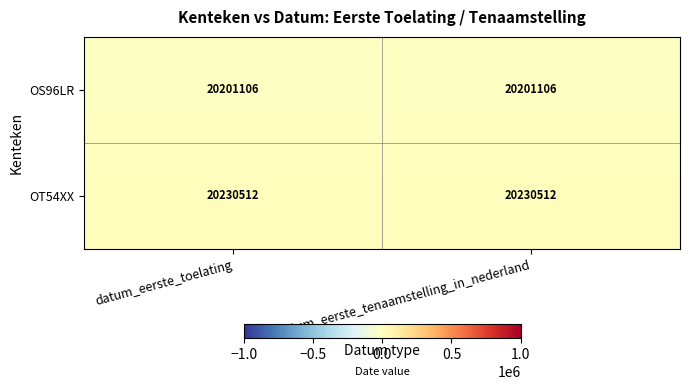

Rank the series by their average value, from highest to lowest.

OT54XX, OS96LR